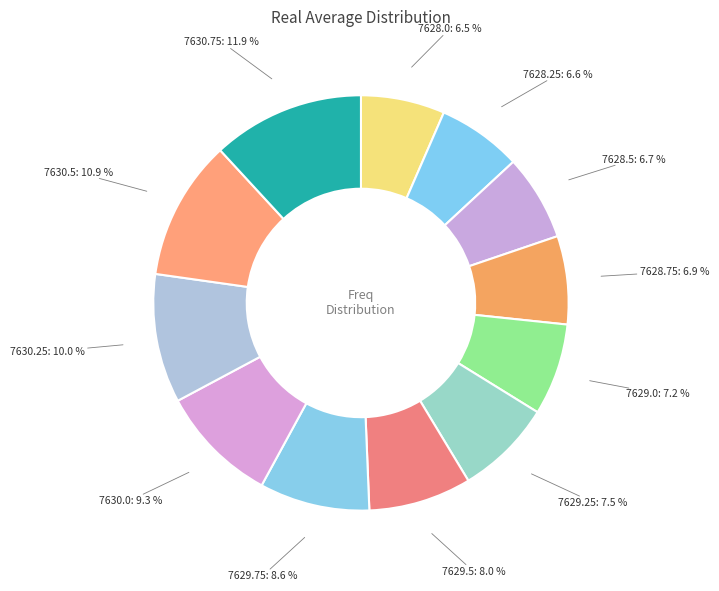

Which category has the biggest portion of the pie?

7630.75